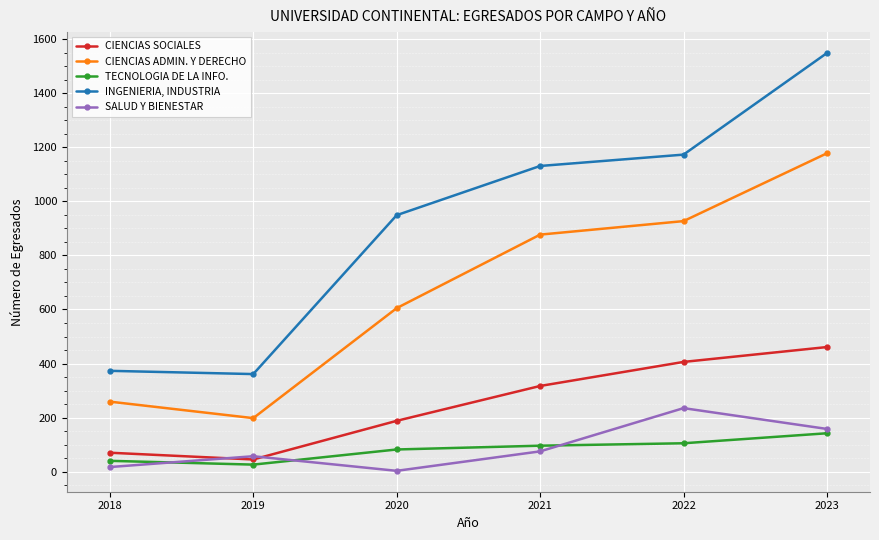

Reading left to right, list all the values displayed in this chart.

CIENCIAS SOCIALES: 70	45	188	317	406	461
CIENCIAS ADMIN. Y DERECHO: 259	198	605	877	927	1178
TECNOLOGIA DE LA INFO.: 40	26	82	96	105	142
INGENIERIA, INDUSTRIA: 373	361	949	1131	1173	1549
SALUD Y BIENESTAR: 17	57	3	75	235	158